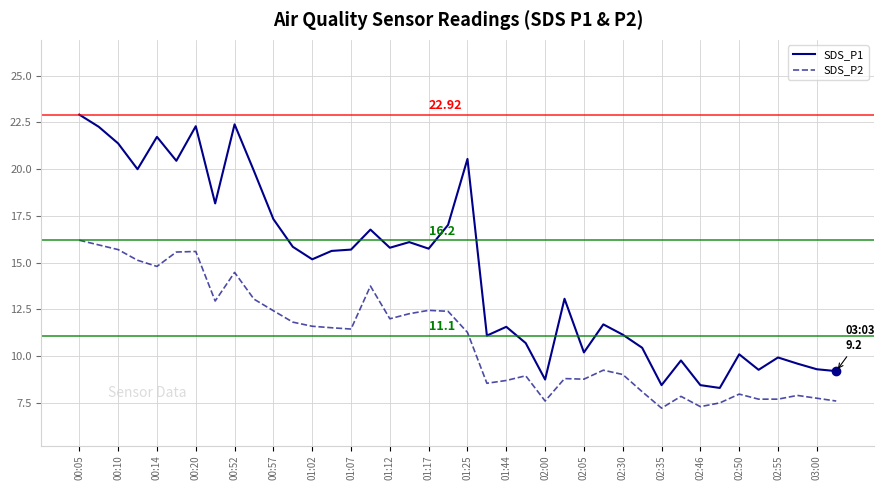

How many series are shown in this chart?

2